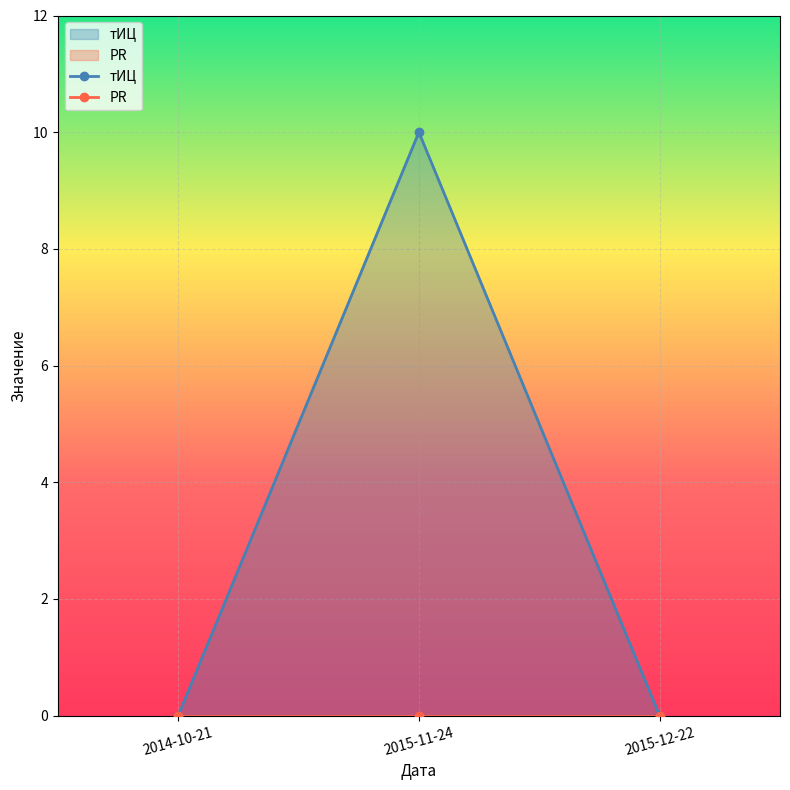

Is it true that PR equals 0 at 2014-10-21?

True